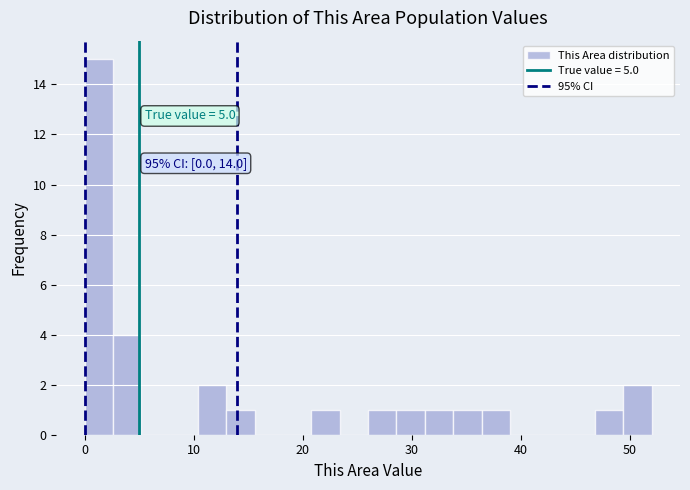

Read against the x-axis, roughly where is the centre of the tallest bar?

1